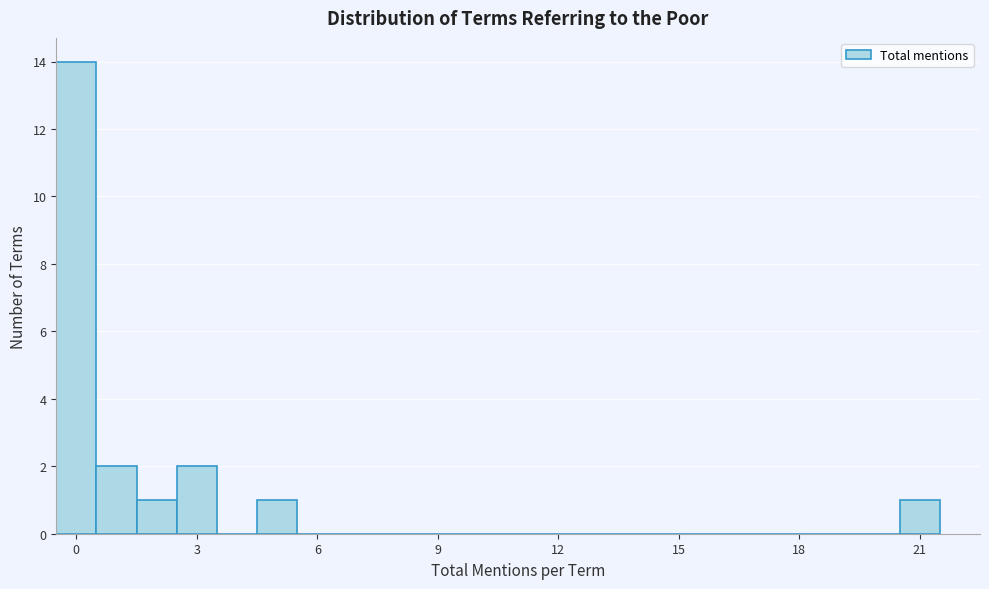

Read against the x-axis, roughly where is the centre of the tallest bar?

0.0